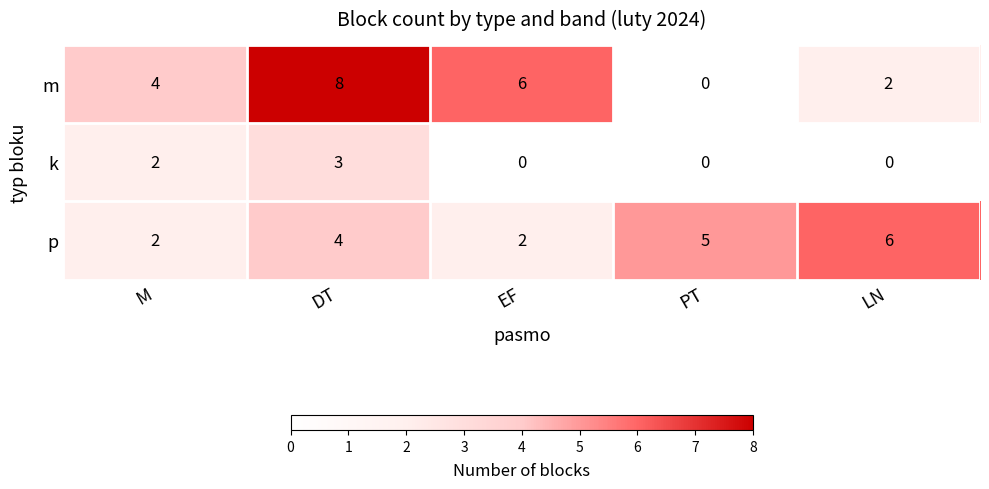

Reading left to right, extract all data points from this chart.

m: M=4	DT=8	EF=6	PT=0	LN=2
k: M=2	DT=3	EF=0	PT=0	LN=0
p: M=2	DT=4	EF=2	PT=5	LN=6